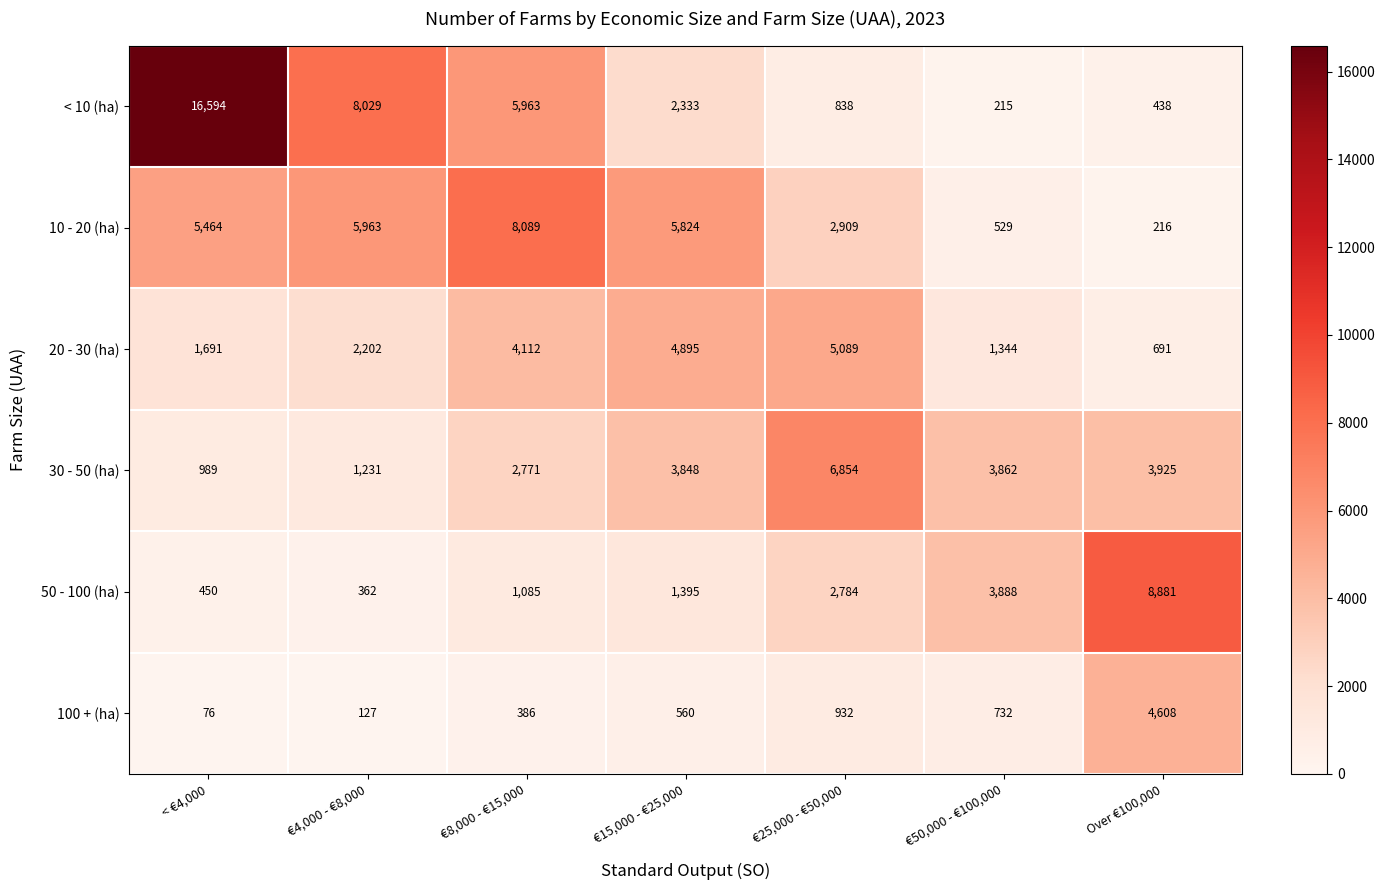

Rank the categories by 20 - 30 (ha) value from highest to lowest.

€25,000 - €50,000, €15,000 - €25,000, €8,000 - €15,000, €4,000 - €8,000, < €4,000, €50,000 - €100,000, Over €100,000